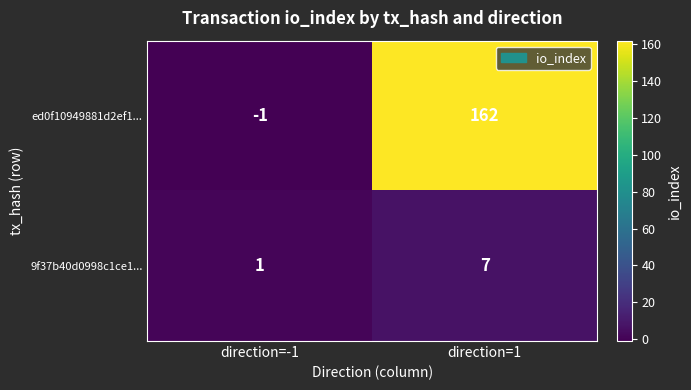

Reading left to right, what are all the values shown in this chart?

ed0f10949881d2ef1...: -1	162
9f37b40d0998c1ce1...: 1	7